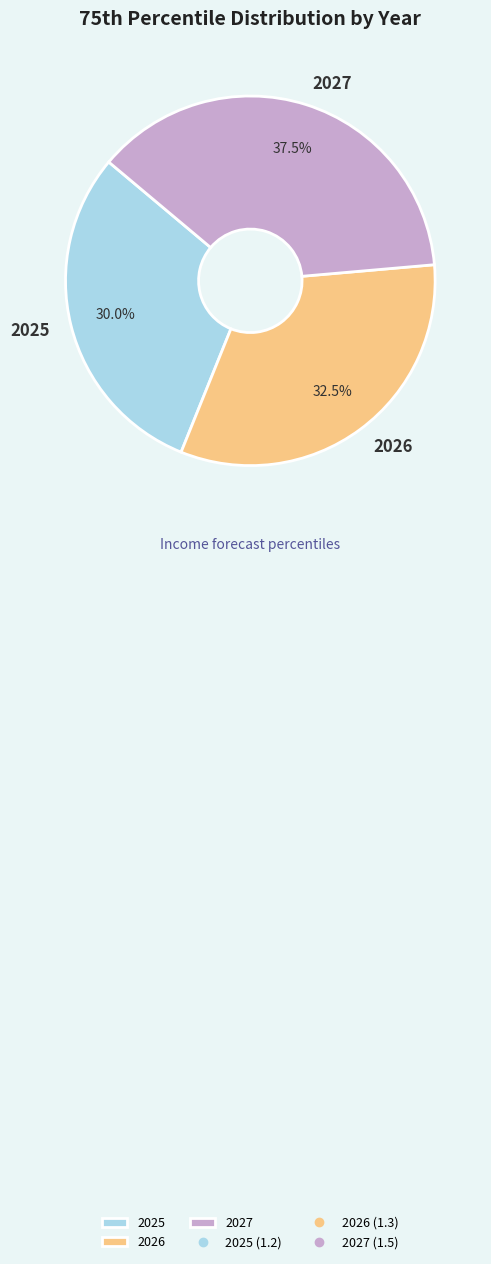

What percentage is the 2025 slice, to the nearest percent?

30%